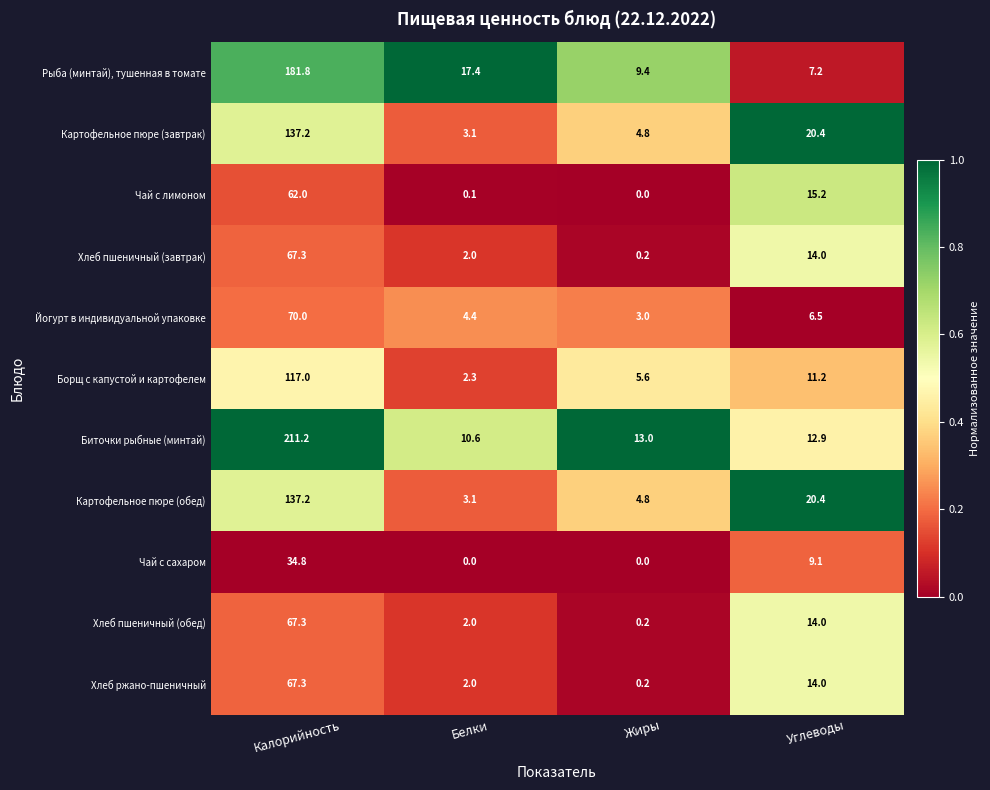

List the labels in order of Йогурт в индивидуальной упаковке value, smallest first.

Жиры, Белки, Углеводы, Калорийность